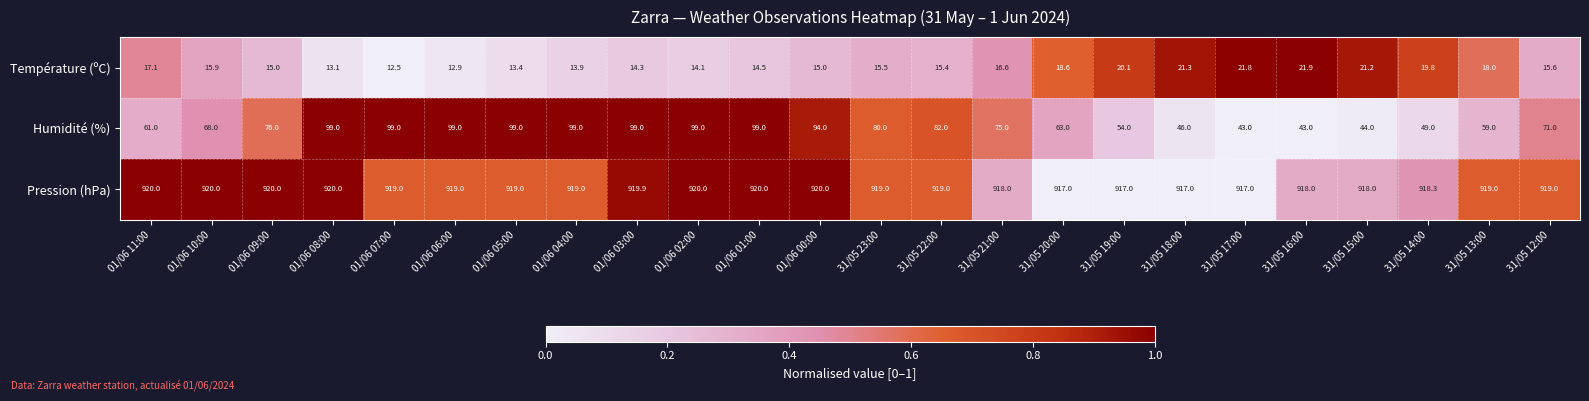

What is the total value across all series at 01/06 04:00?

1031.9